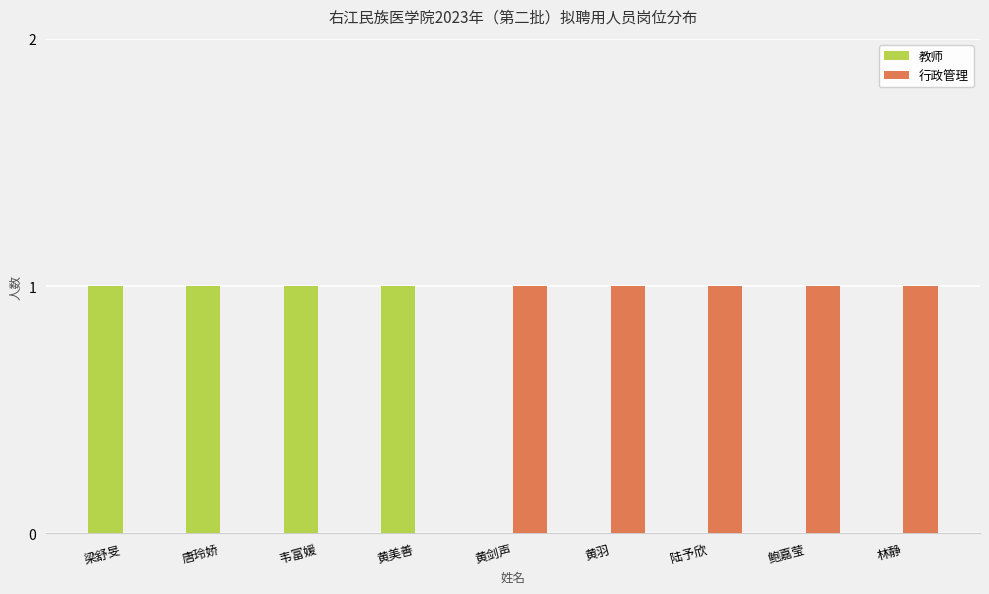

Which series has the largest total across all categories?

行政管理